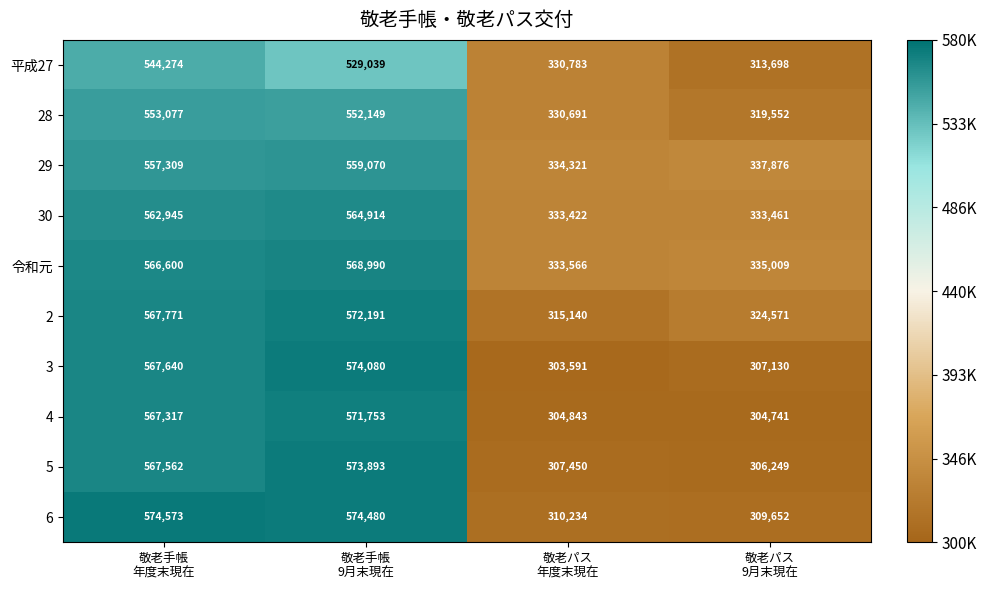

Which series has the largest total across all categories?

令和元